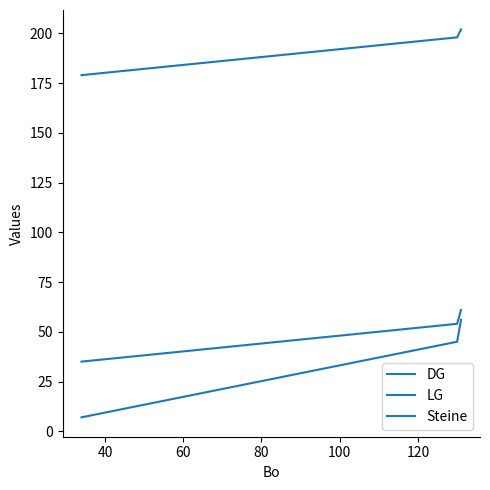

Does the chart have visible grid lines?

No